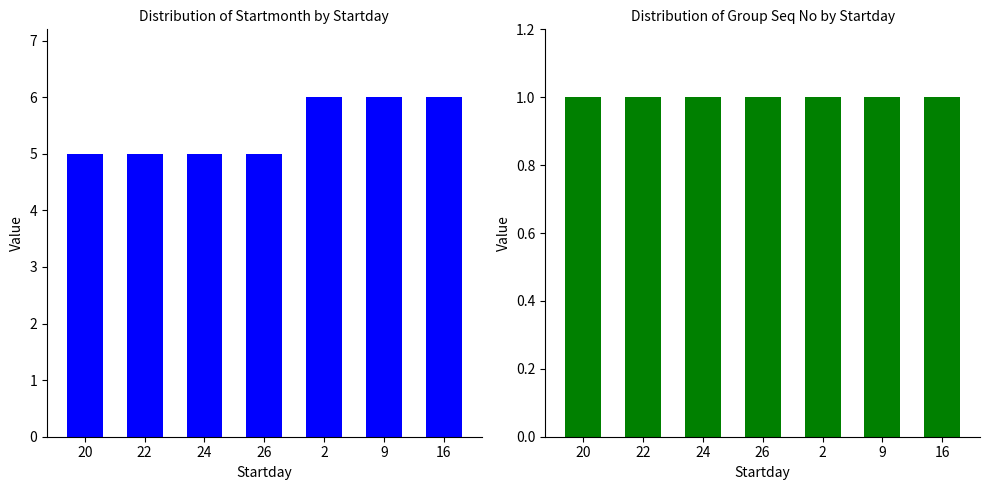

The Startmonth series shows 8 at 26. True or false?

False